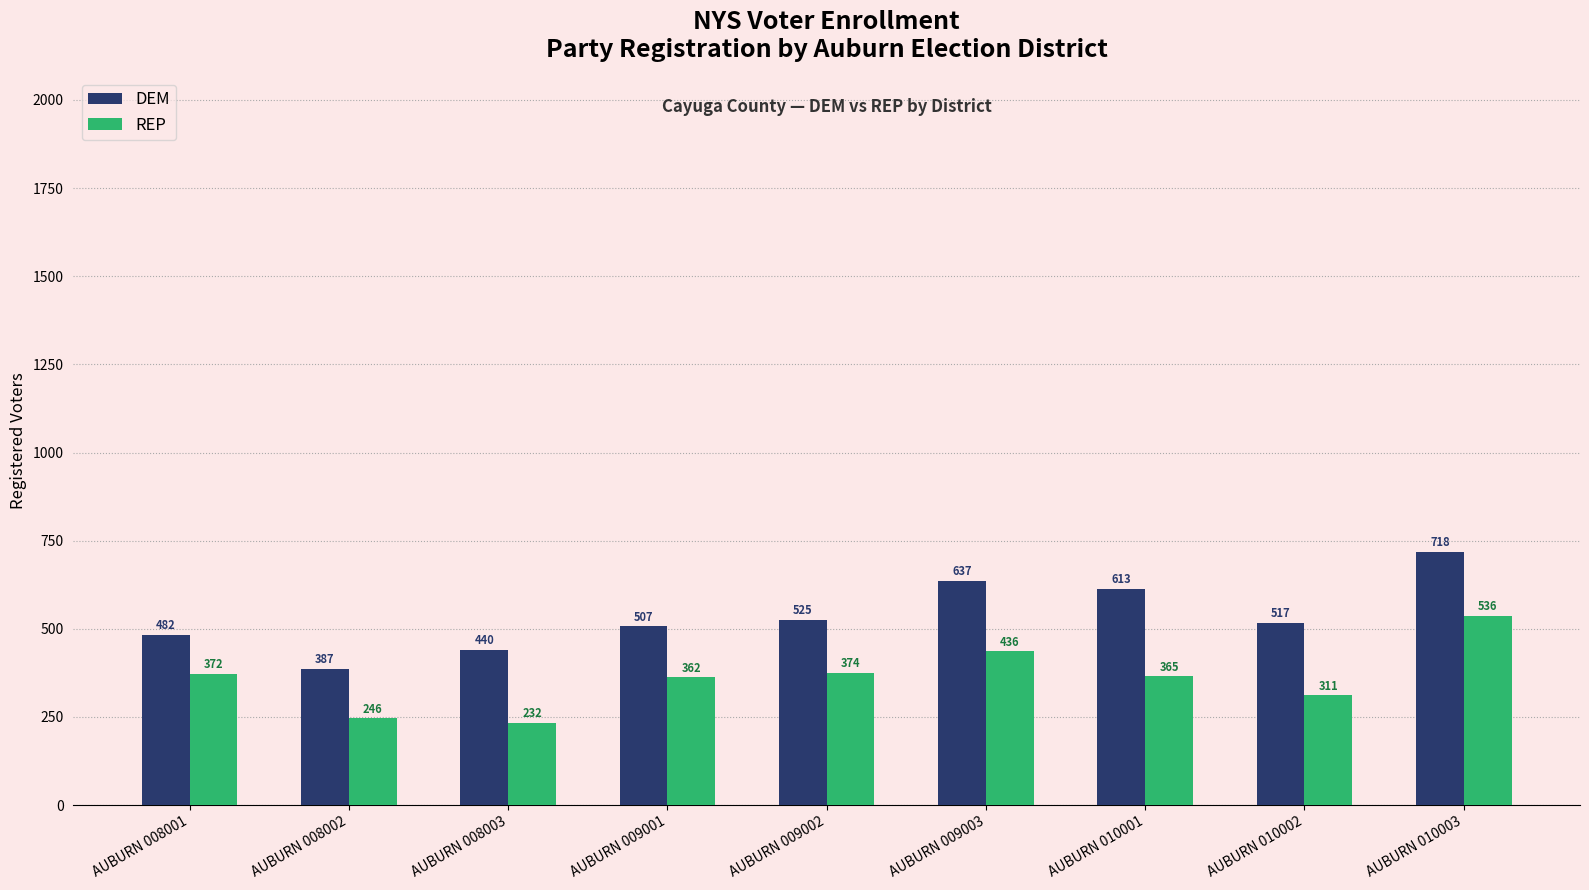

What is the difference between the highest and lowest values at AUBURN 009002?

151